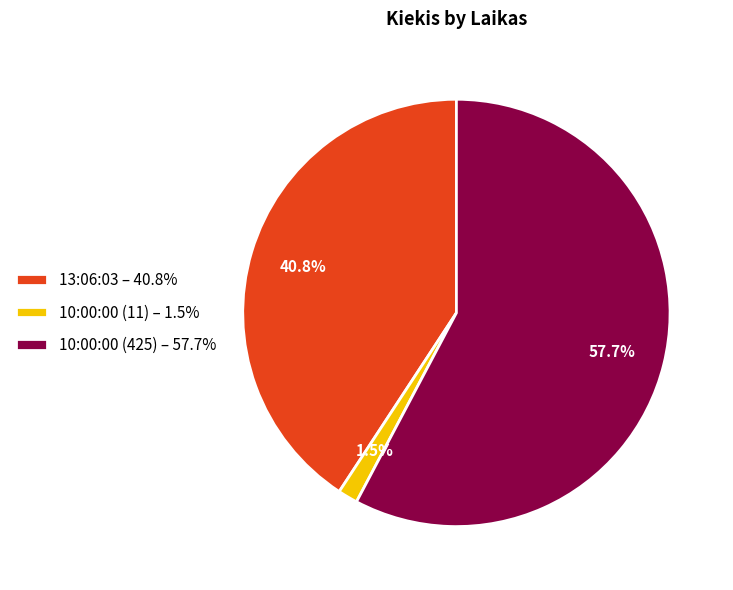

Which has a higher value, 10:00:00 (11) – 1.5% or 13:06:03 – 40.8%?

13:06:03 – 40.8%